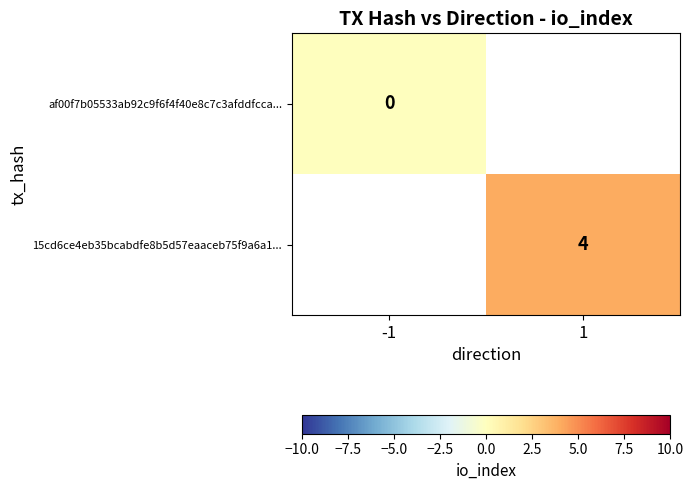

The 15cd6ce4eb35bcabdfe8b5d57eaaceb75f9a6a1... series shows 4 at 1. True or false?

True